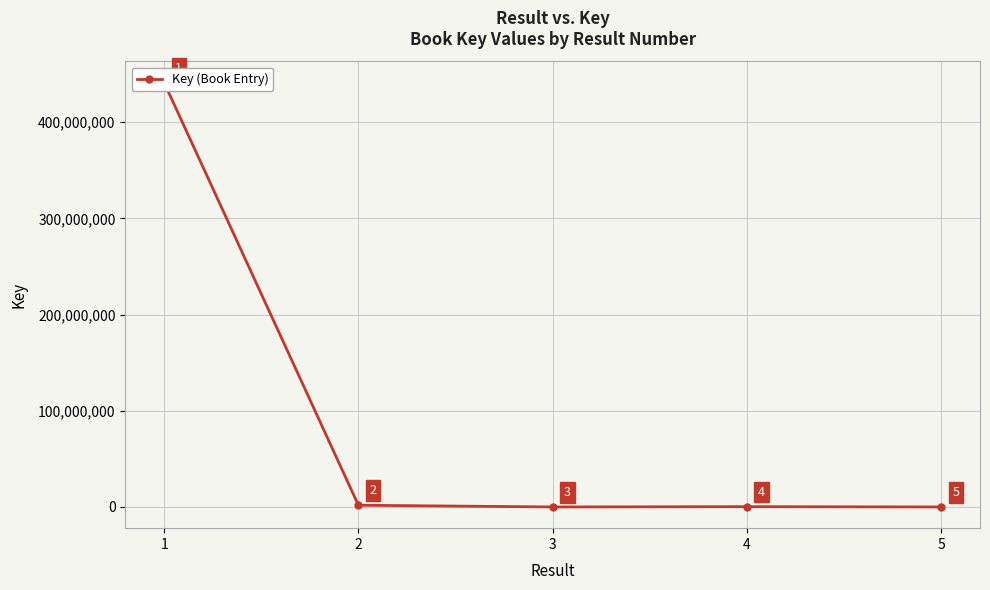

What is the difference between the values at 3 and 4?

308608